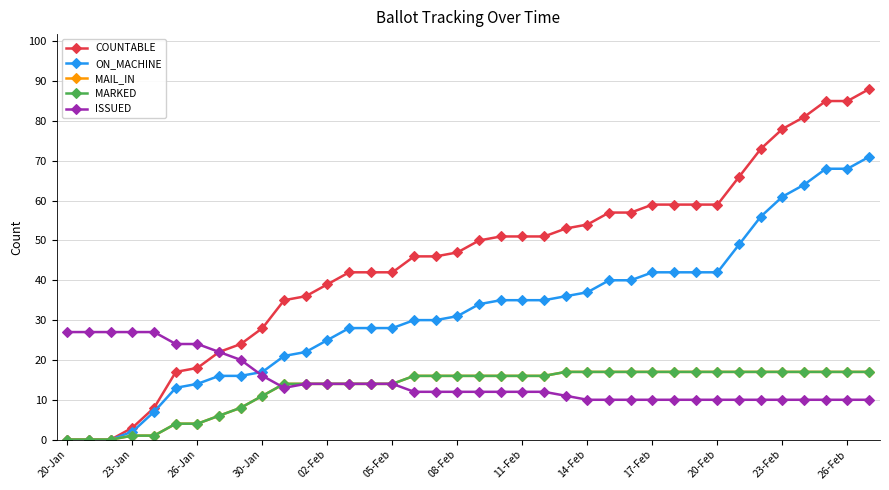

Is this an area chart (filled region under the line)?

No